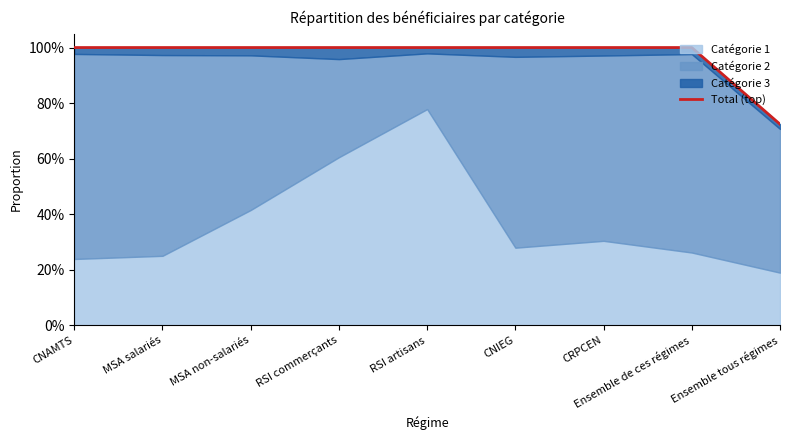

Rank the categories by value from highest to lowest.

CNAMTS, MSA salariés, MSA non-salariés, CNIEG, CRPCEN, RSI commerçants, RSI artisans, Ensemble de ces régimes, Ensemble tous régimes